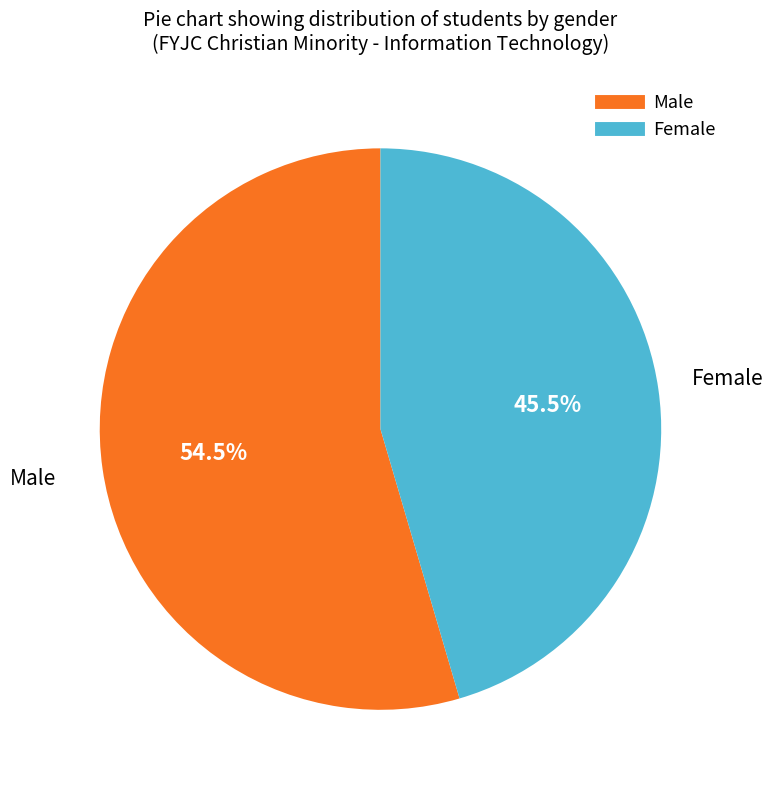

How much of the chart is everything except Female?

54.5%